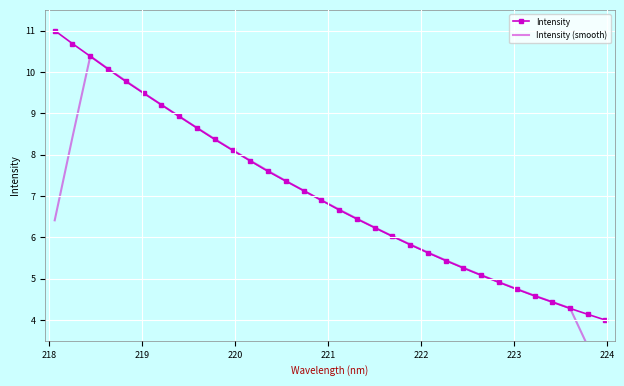

True or false: Intensity (smooth) and Intensity cross at least once.

True